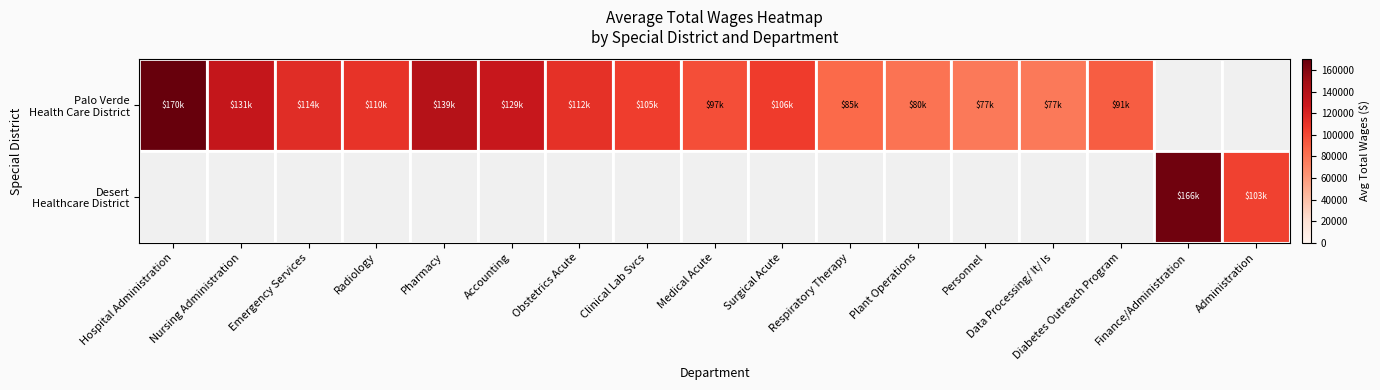

How many values in the Palo Verde Health Care District series exceed 110386?

7